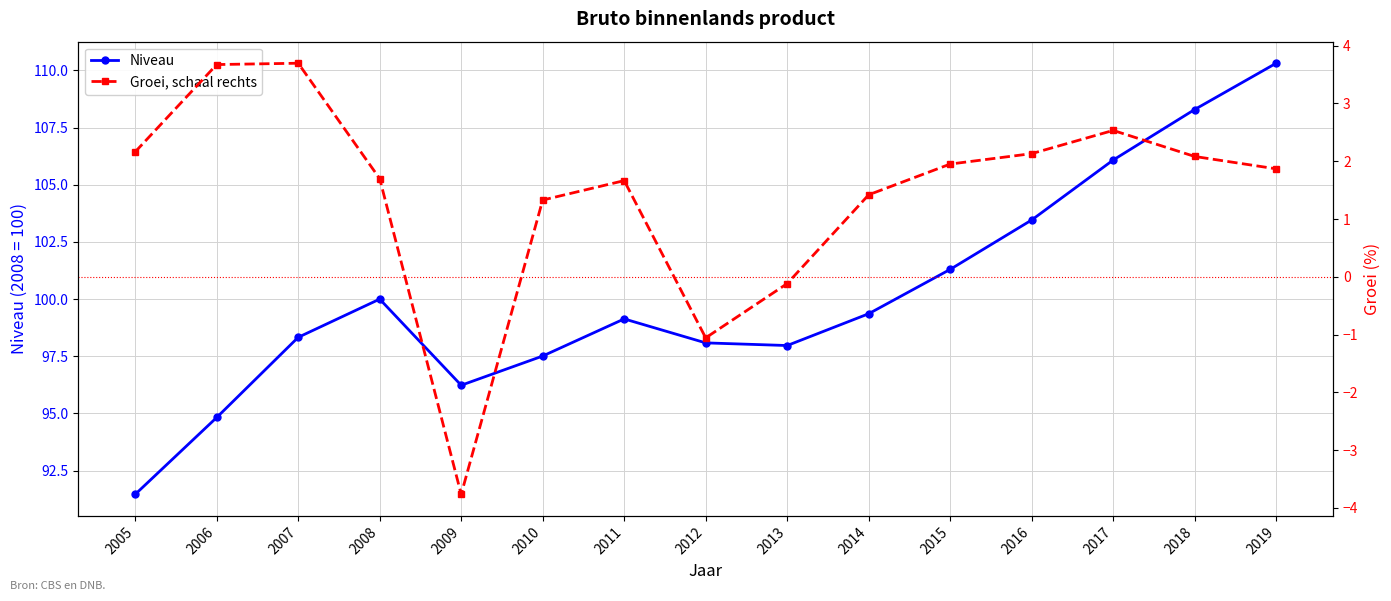

The Groei, schaal rechts series shows -1.1 at 2012. True or false?

True